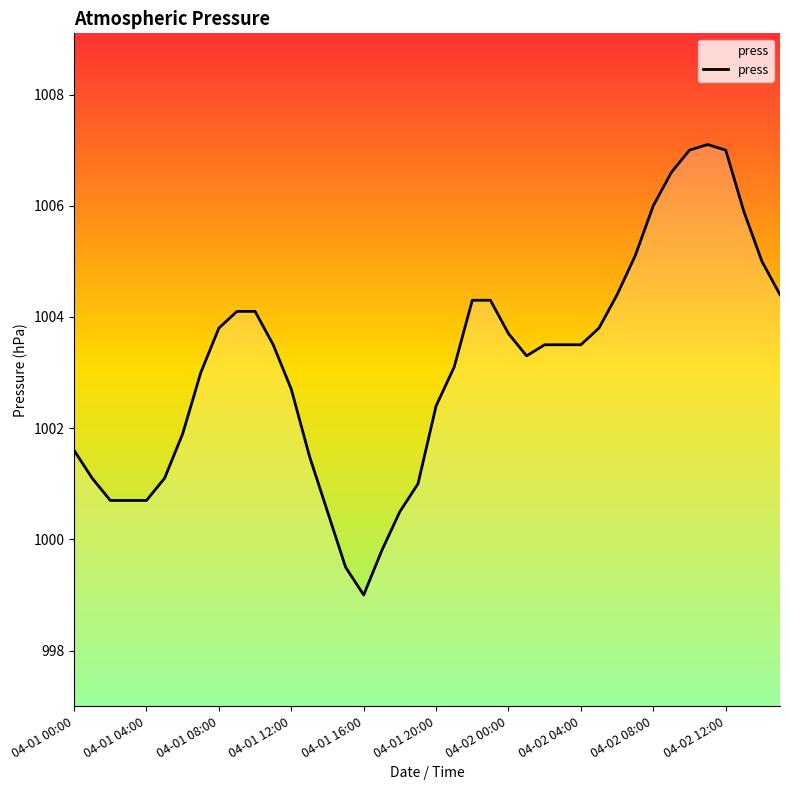

What is the difference between the maximum and minimum values?

8.1